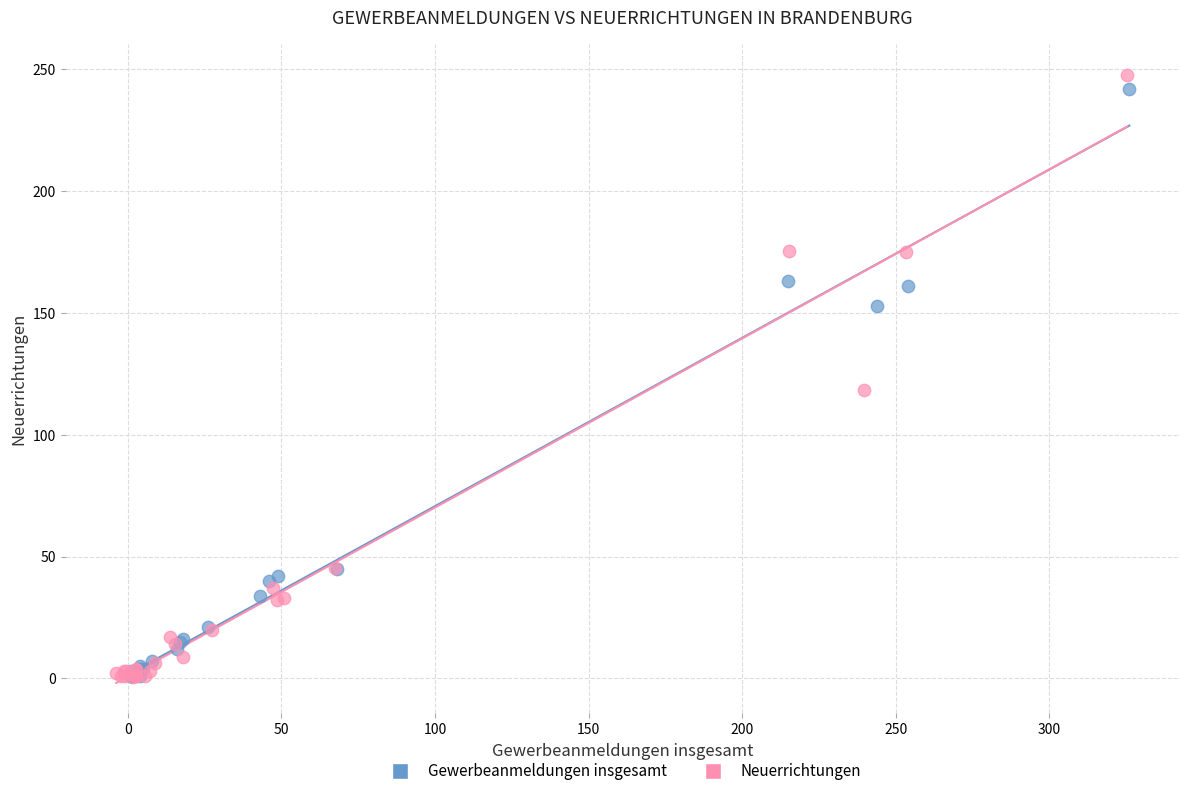

What are all the series names shown in the legend?

Gewerbeanmeldungen insgesamt, Neuerrichtungen